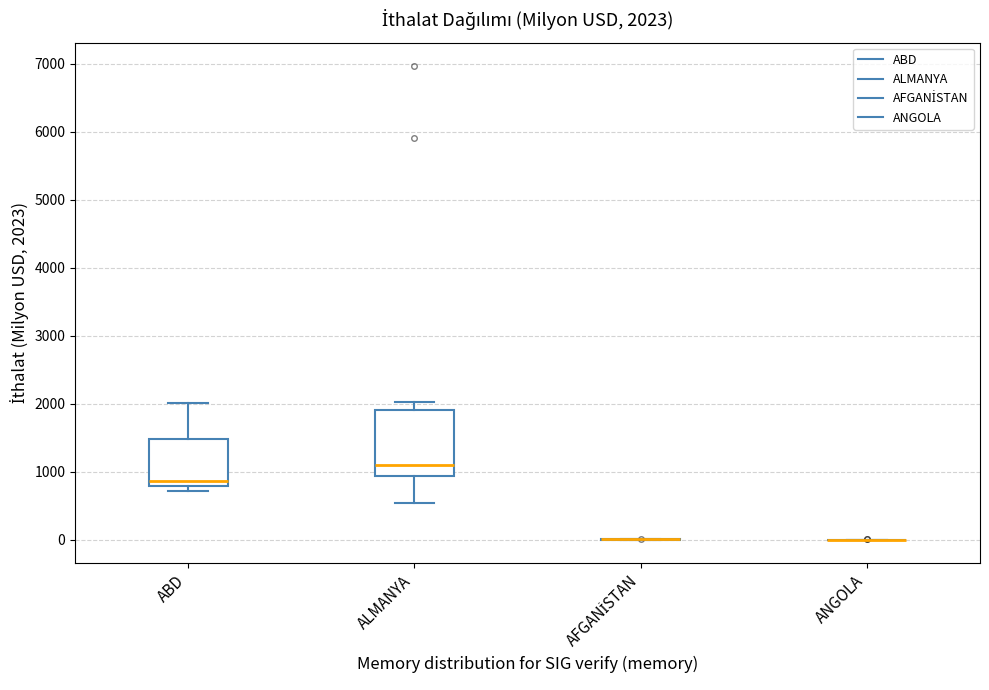

Which box is the tallest, from its lower edge to its upper edge?

ALMANYA